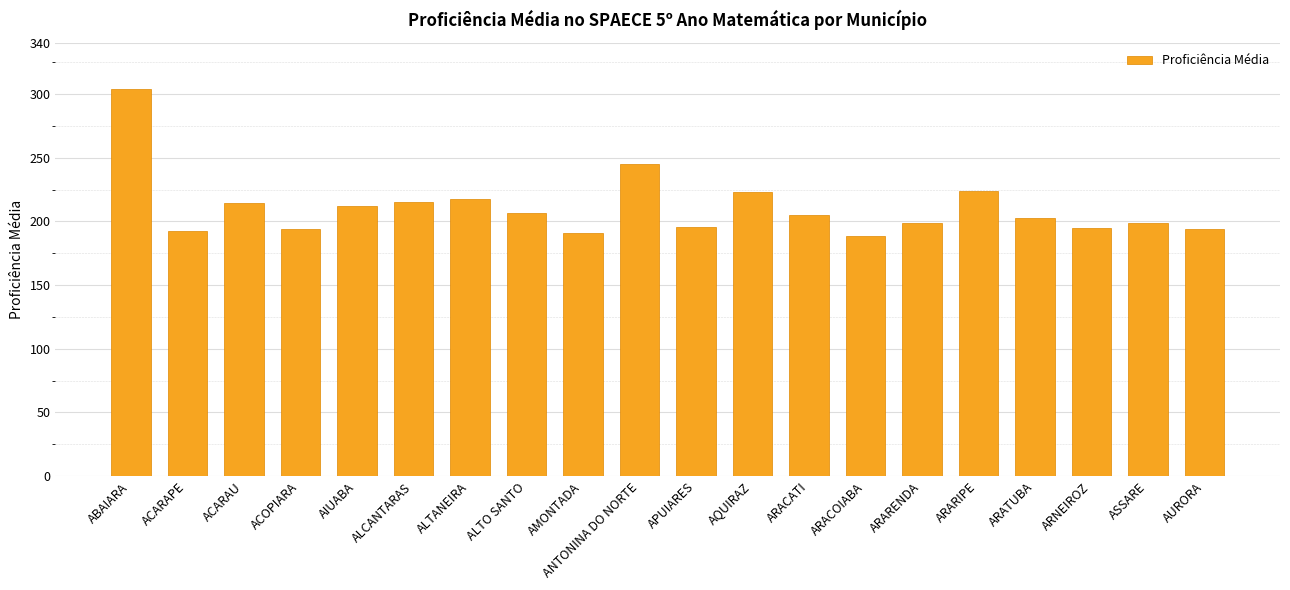

What is the change in value from ALTO SANTO to ARARIPE?

+17.1